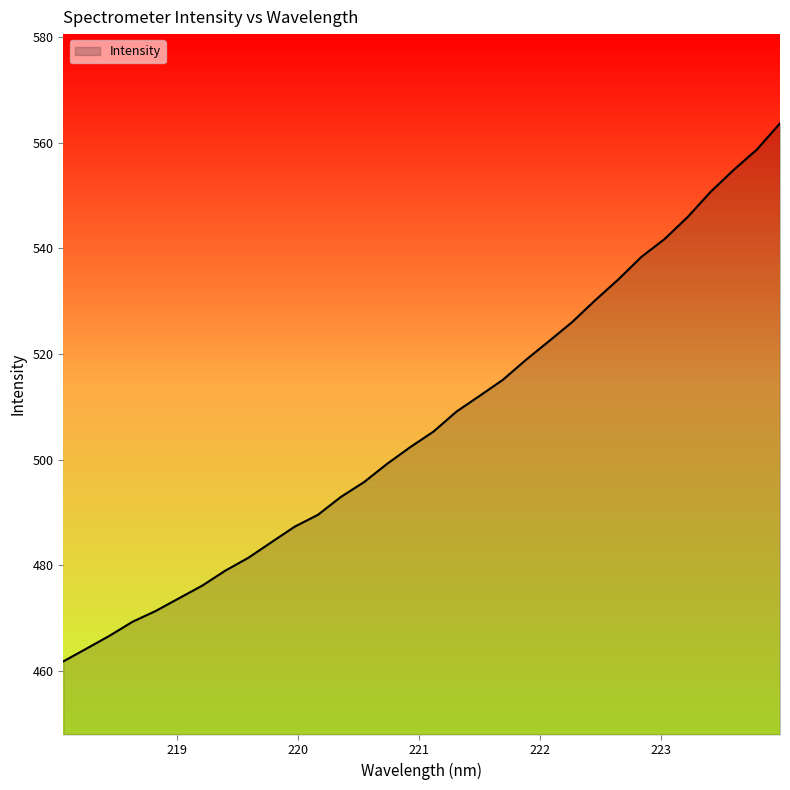

What is the minimum value shown in the chart?

461.7